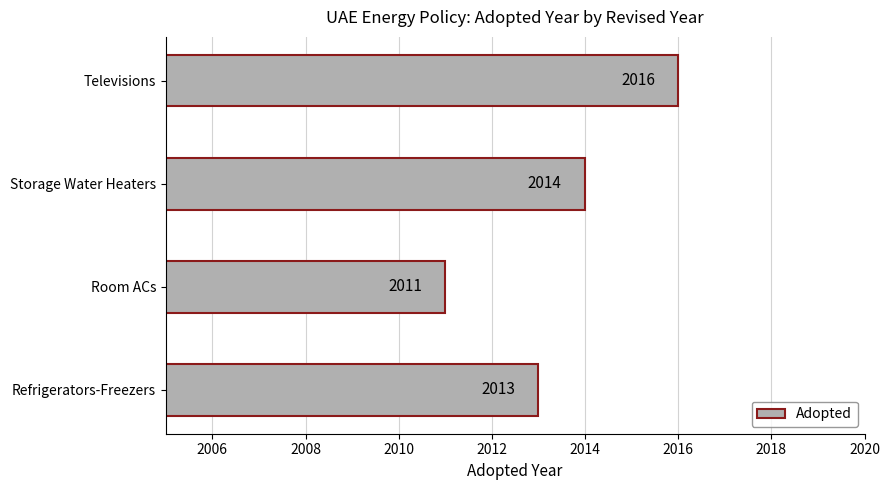

Which has a higher value, Refrigerators-Freezers or Televisions?

Televisions